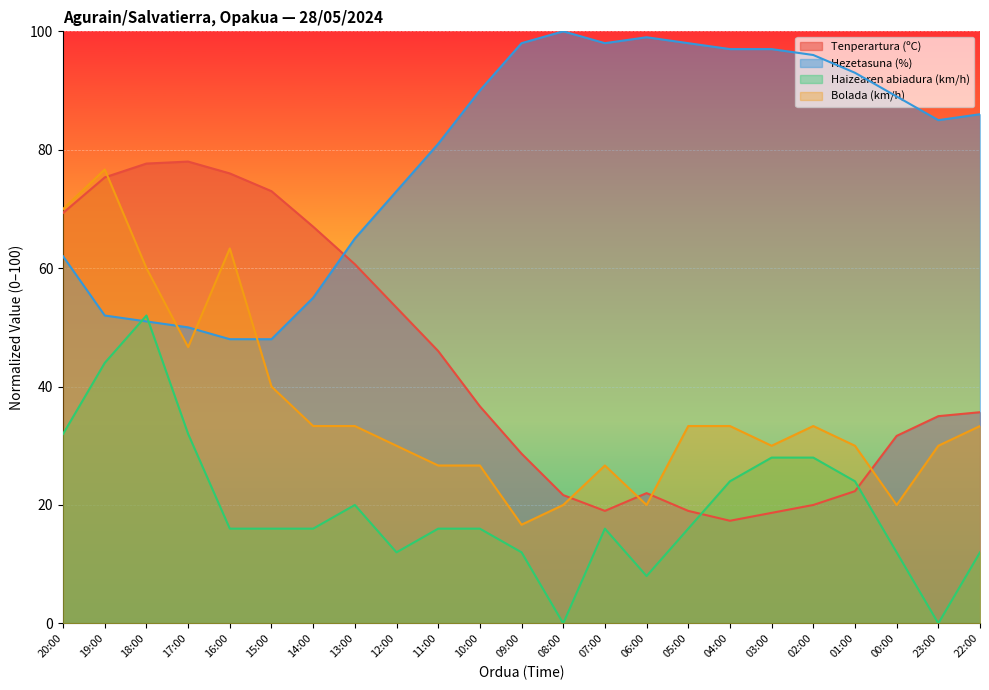

Count the number of categories in the chart.

23